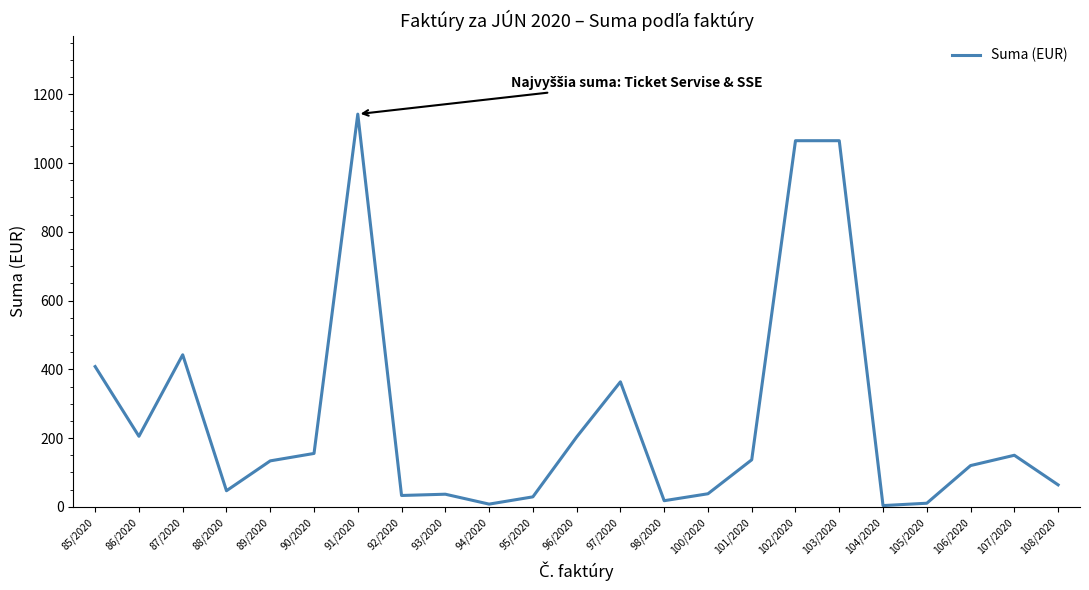

What is the change in value from 101/2020 to 102/2020?

+928.2